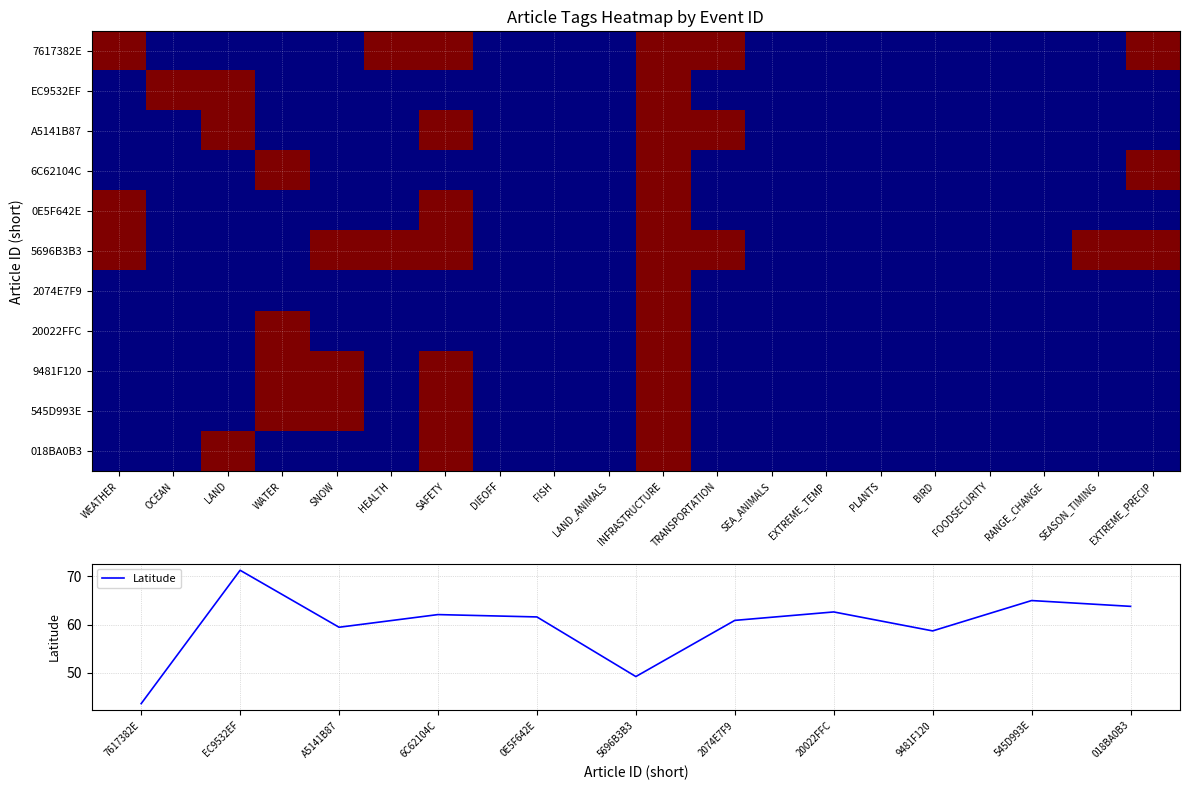

True or false: 5696B3B3 has a value of 0 at TRANSPORTATION.

False